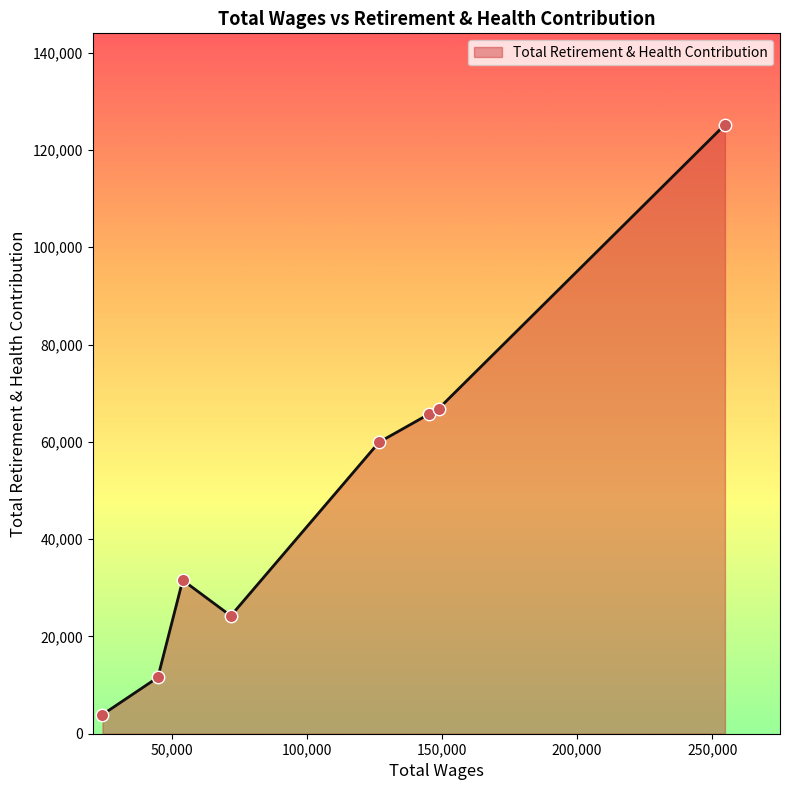

What is the smallest value displayed?

3937